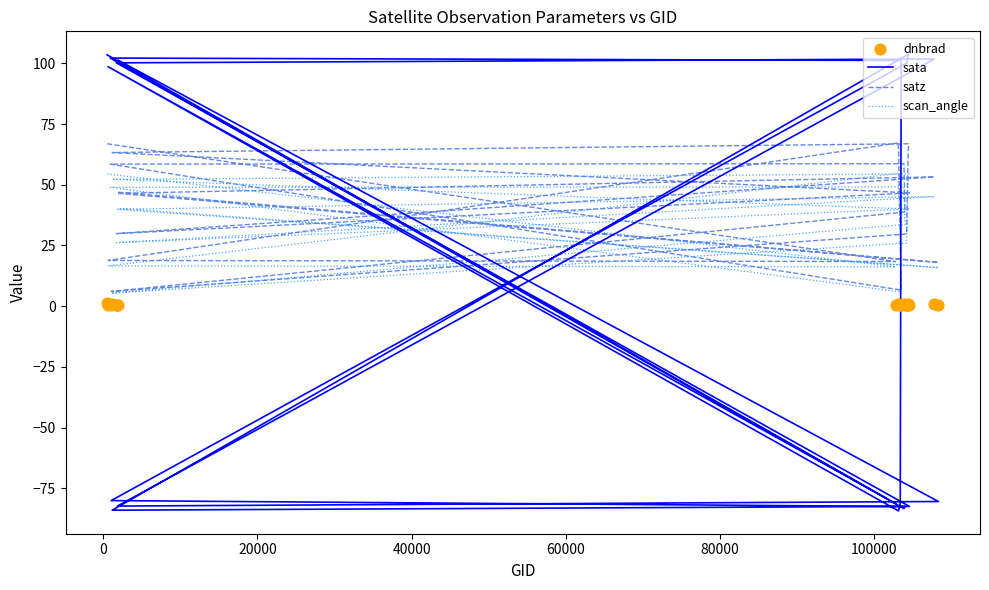

Which series has the largest total across all categories?

satz